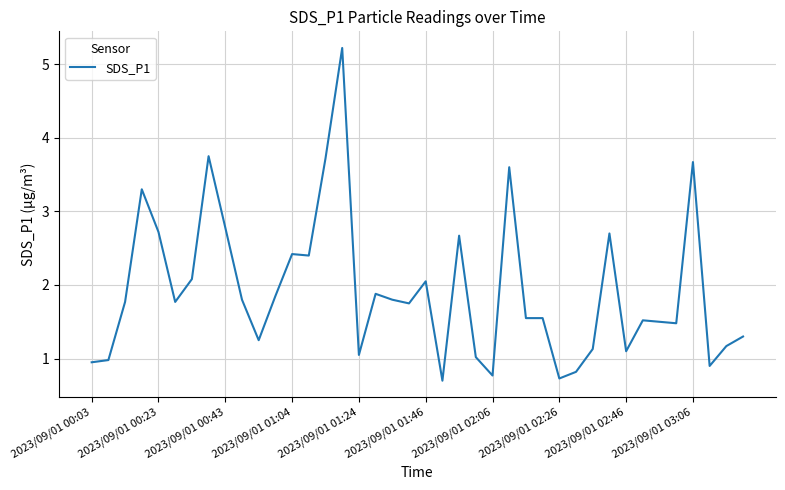

What is the maximum value shown in the chart?

5.2